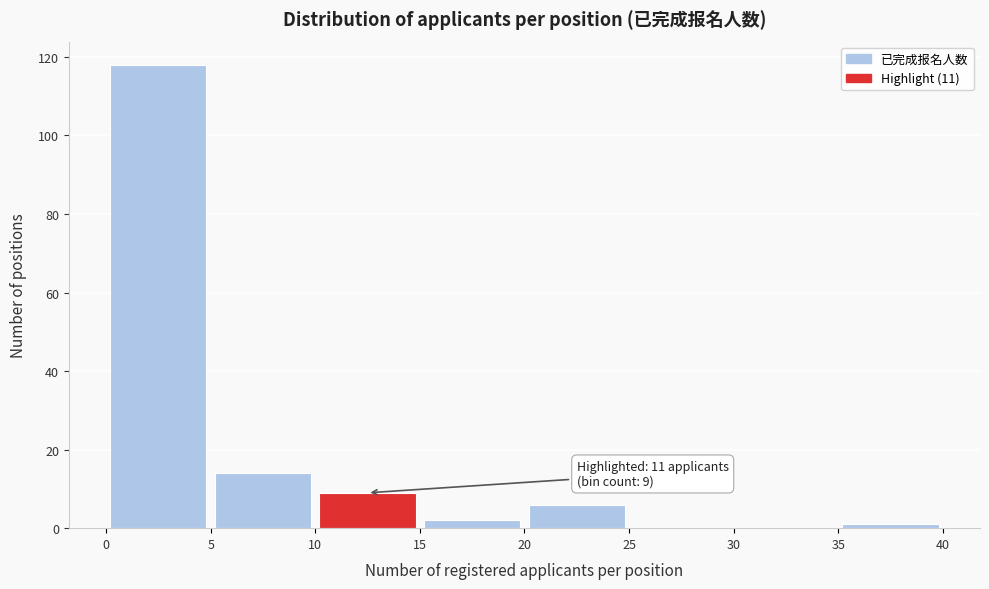

Over which range of the x-axis is the bar tallest?

0 to 5